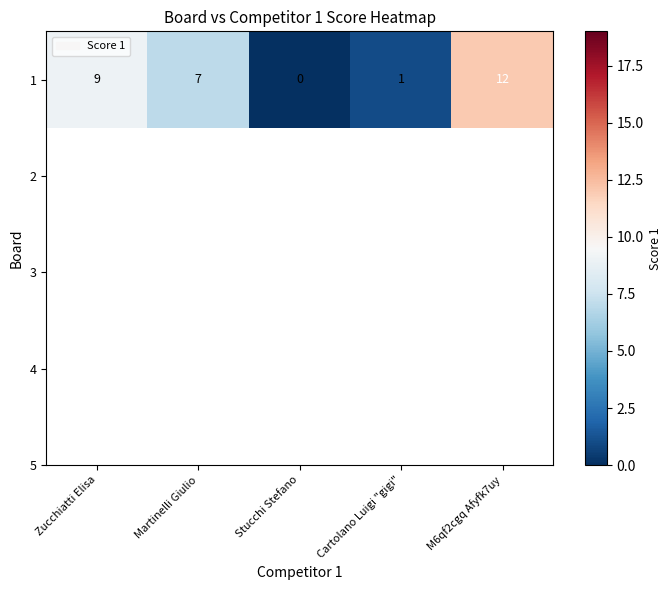

How many values are above zero?

4